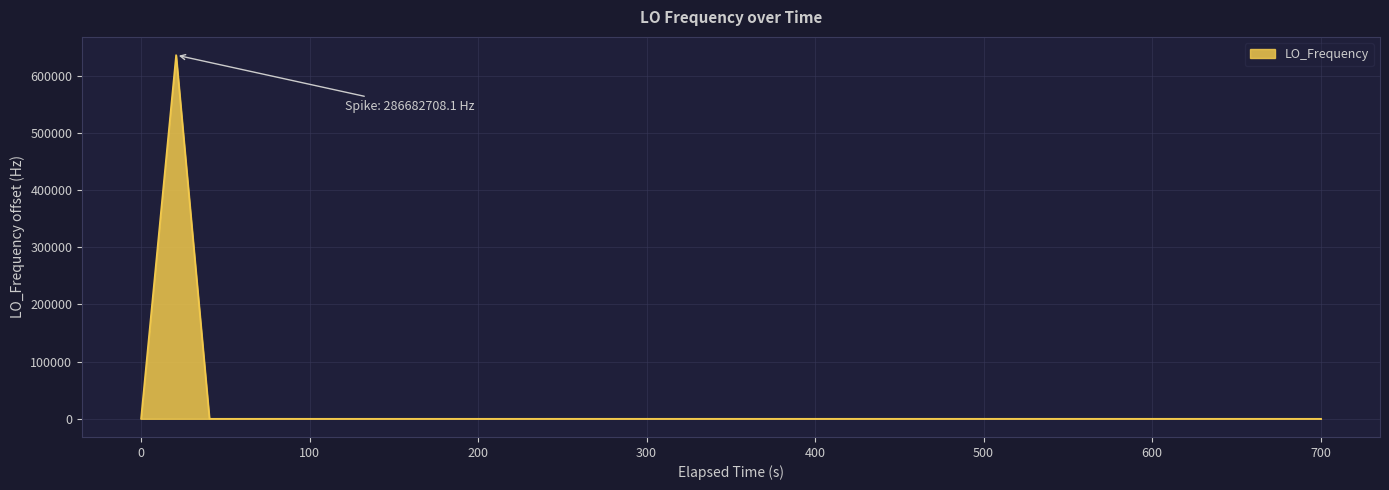

What is the greatest value displayed?

635708.1